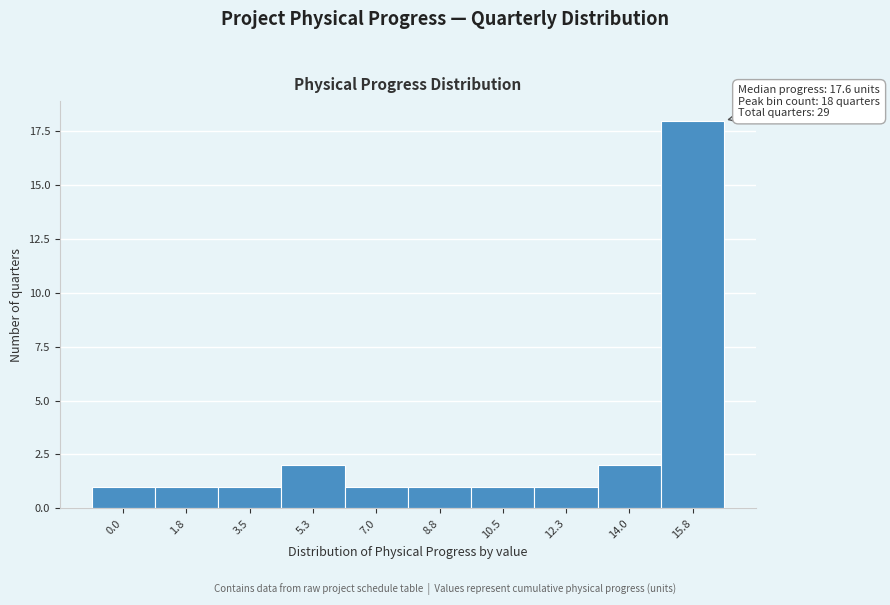

Reading left to right, extract all data points from this chart.

0.0=1	1.8=1	3.5=1	5.3=2	7.0=1	8.8=1	10.5=1	12.3=1	14.0=2	15.8=18